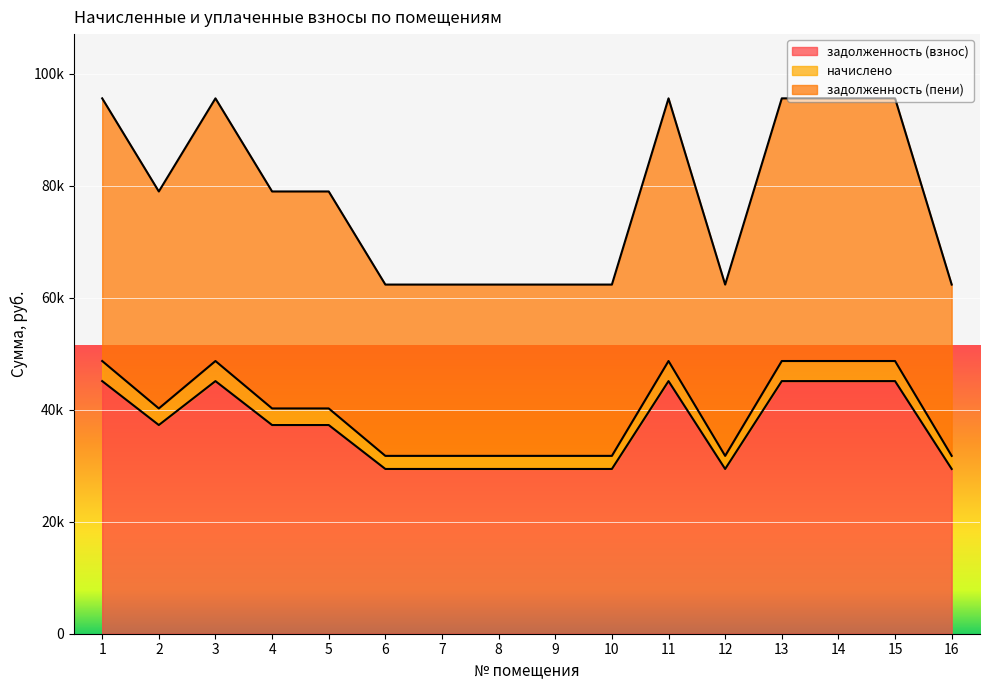

List the labels in order of начислено value, largest first.

1, 3, 11, 13, 14, 15, 2, 4, 5, 6, 7, 8, 9, 10, 12, 16